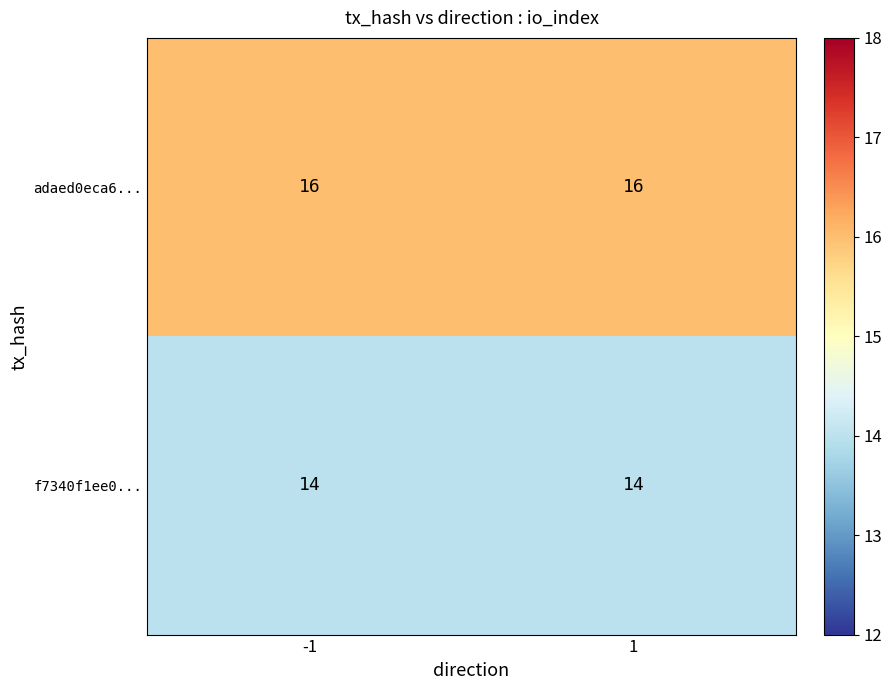

What is the minimum value shown in the chart?

14